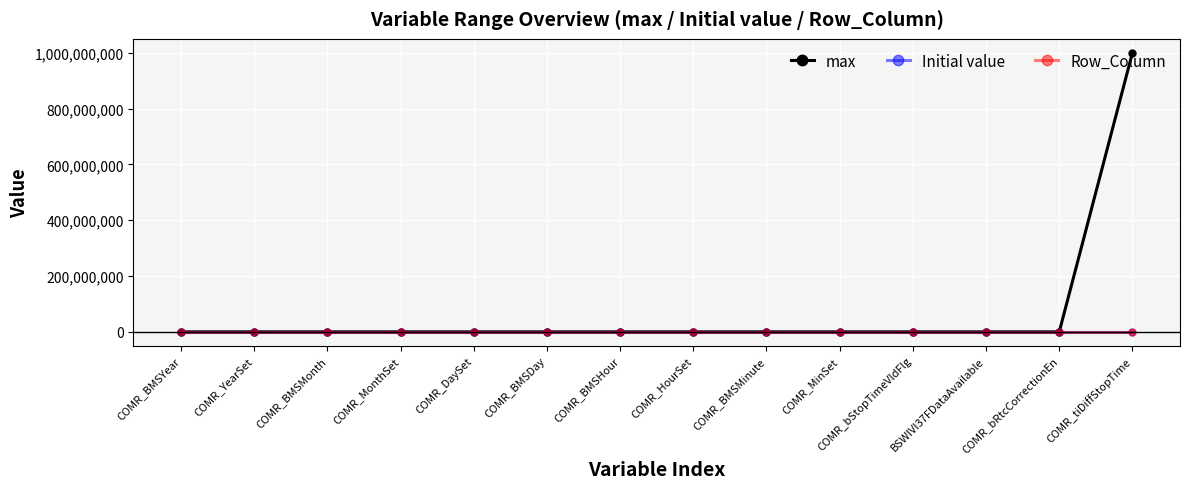

What is the maximum value for max?

1000000000